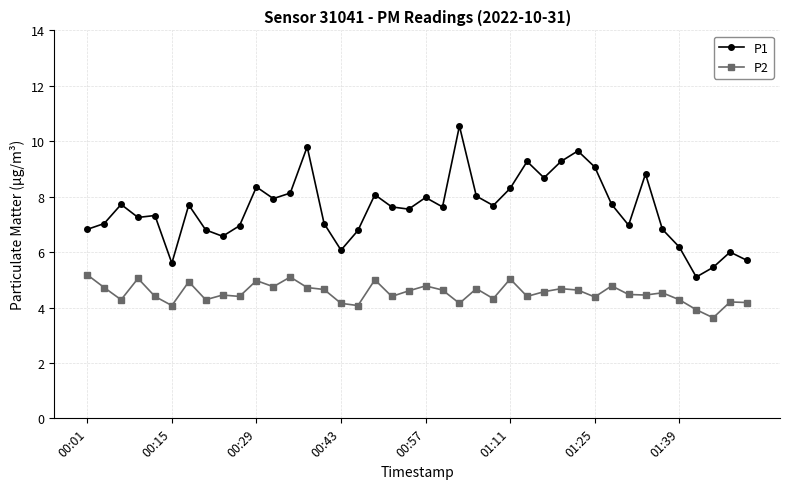

Which series has the largest total across all categories?

P1